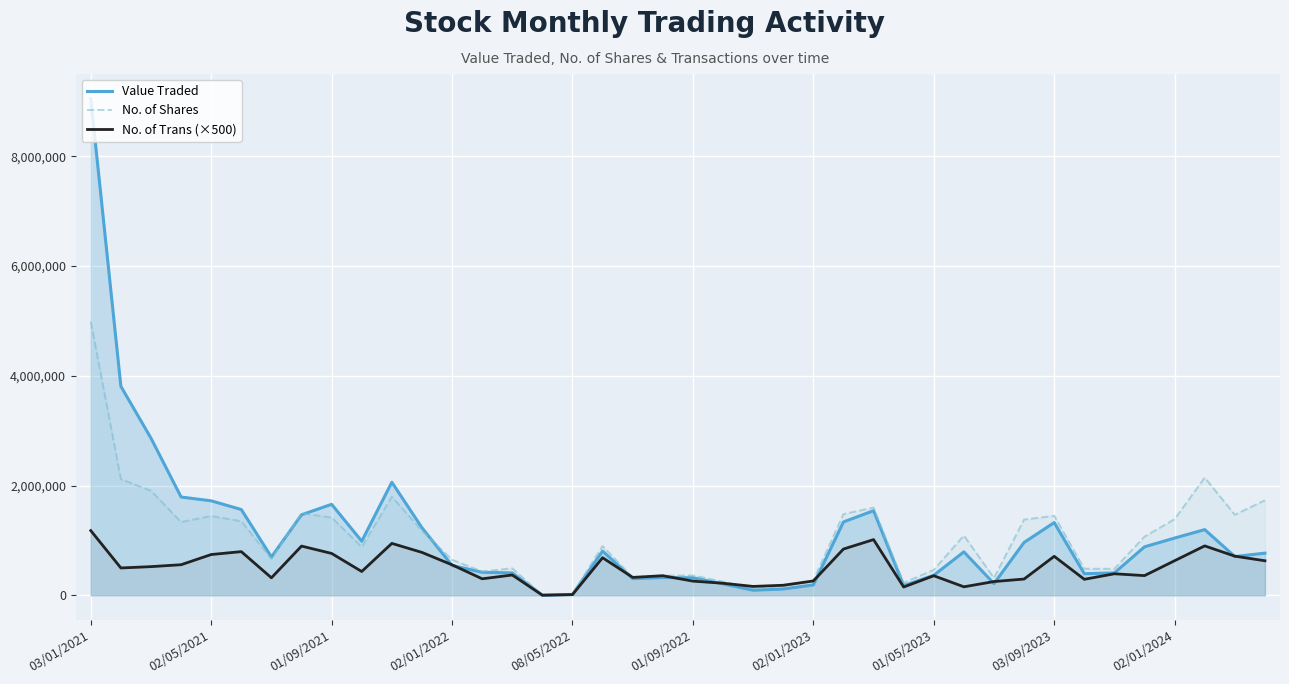

Rank the series at 21 from highest to lowest value.

No. of Shares, No. of Trans (×500), Value Traded